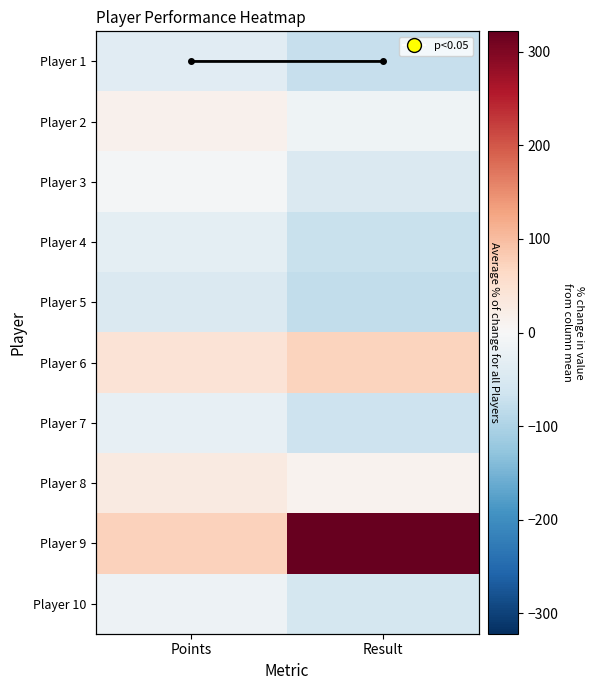

Which category has the highest value in the Player 1 series?

Points